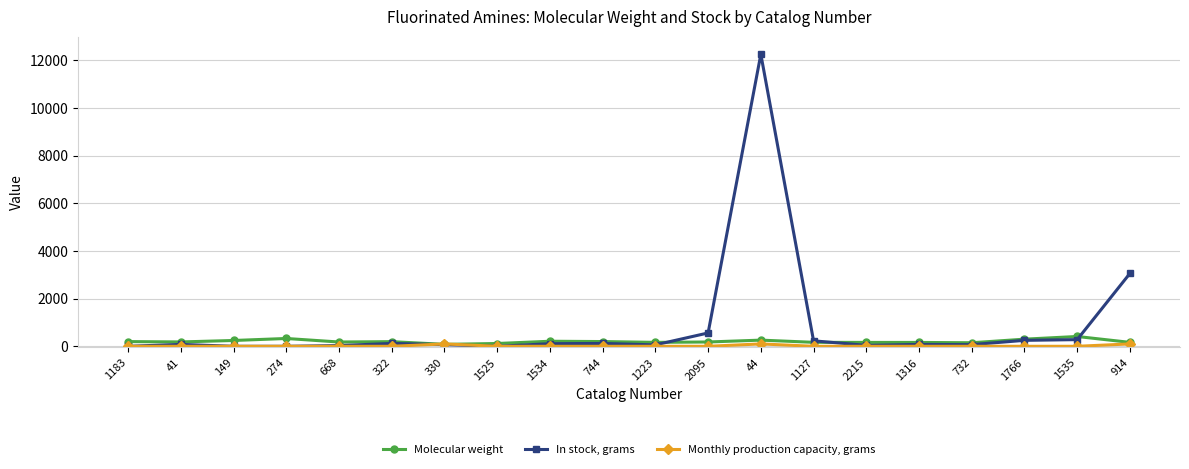

Which series has the largest total across all categories?

In stock, grams